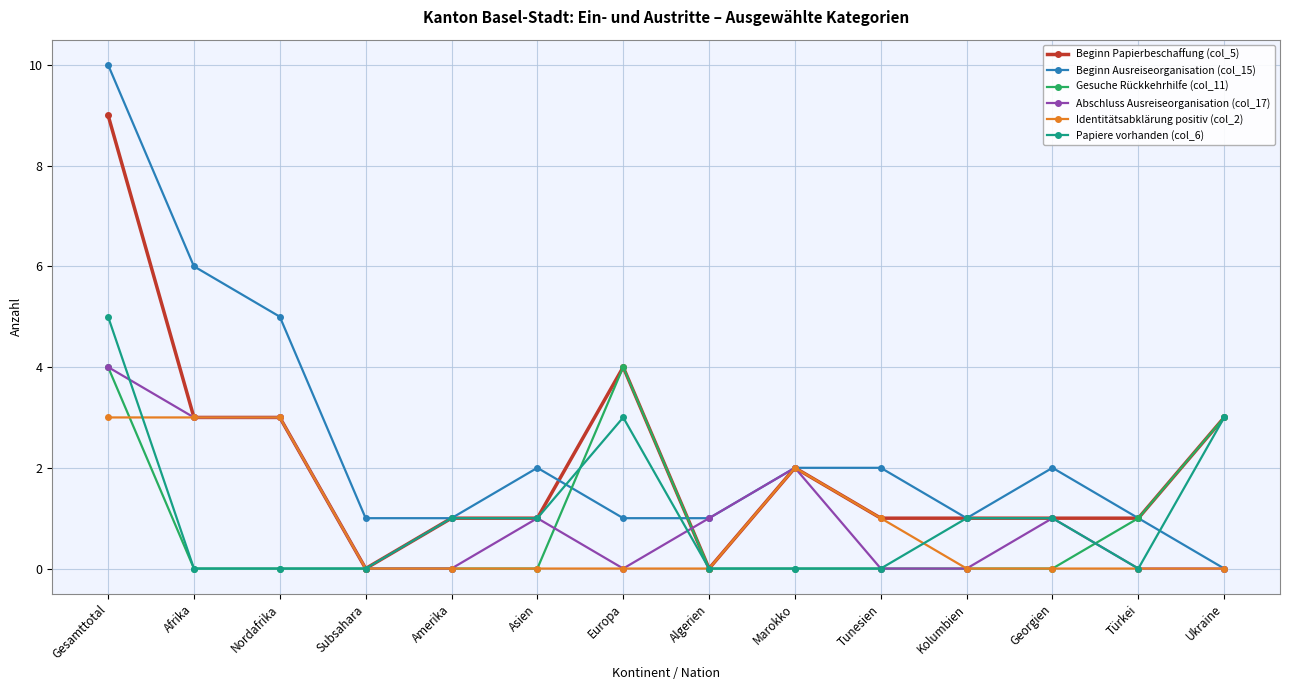

Reading right to left, transcribe all the data shown in this chart.

Beginn Papierbeschaffung (col_5): 3	1	1	1	1	2	0	4	1	1	0	3	3	9
Beginn Ausreiseorganisation (col_15): 0	1	2	1	2	2	1	1	2	1	1	5	6	10
Gesuche Rückkehrhilfe (col_11): 3	1	0	0	0	0	0	4	0	0	0	0	0	4
Abschluss Ausreiseorganisation (col_17): 0	0	1	0	0	2	1	0	1	0	0	3	3	4
Identitätsabklärung positiv (col_2): 0	0	0	0	1	2	0	0	0	0	0	3	3	3
Papiere vorhanden (col_6): 3	0	1	1	0	0	0	3	1	1	0	0	0	5